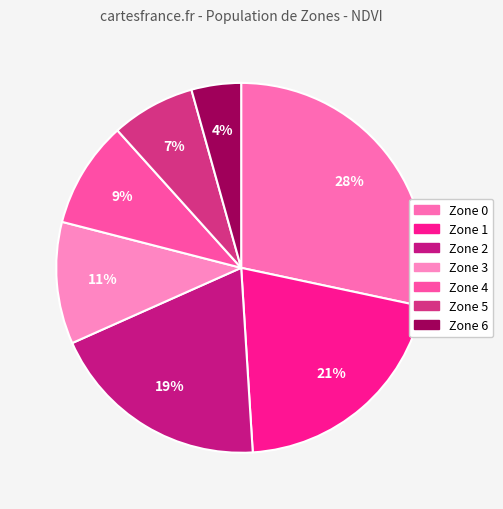

Combined, do Zone 6 and Zone 3 account for over 50%?

No